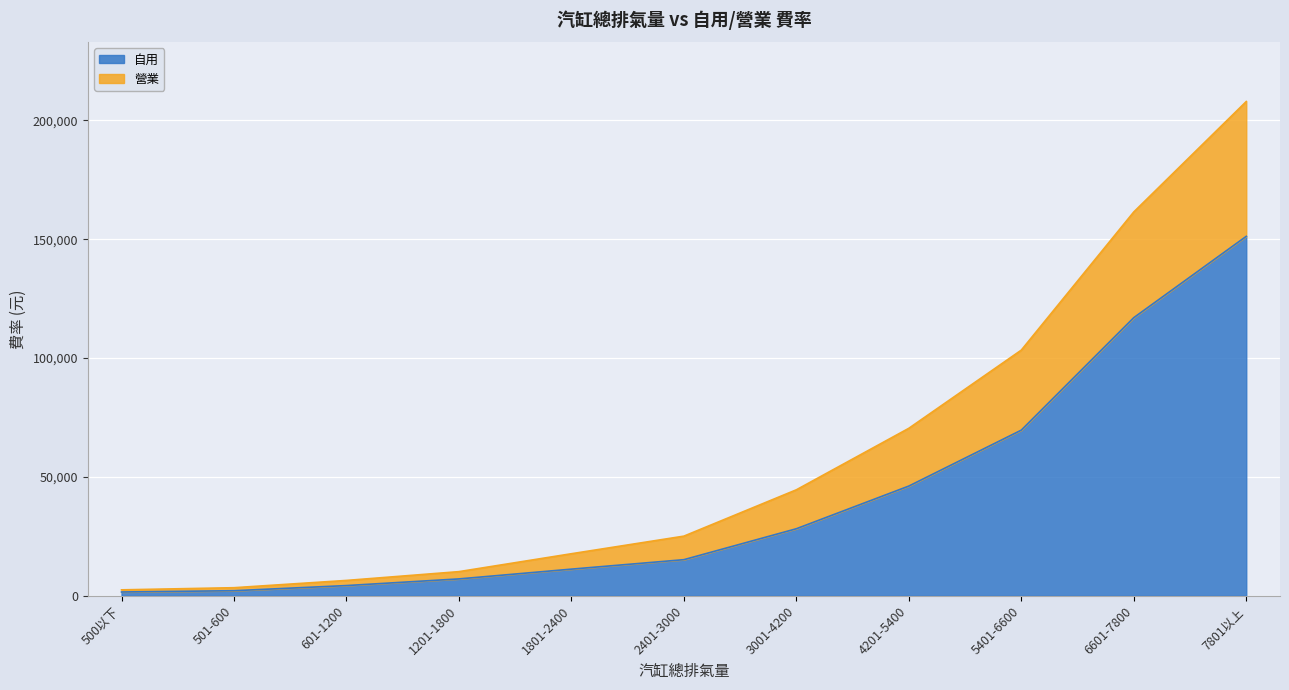

Is it true that 自用 equals 117000 at 6601-7800?

True